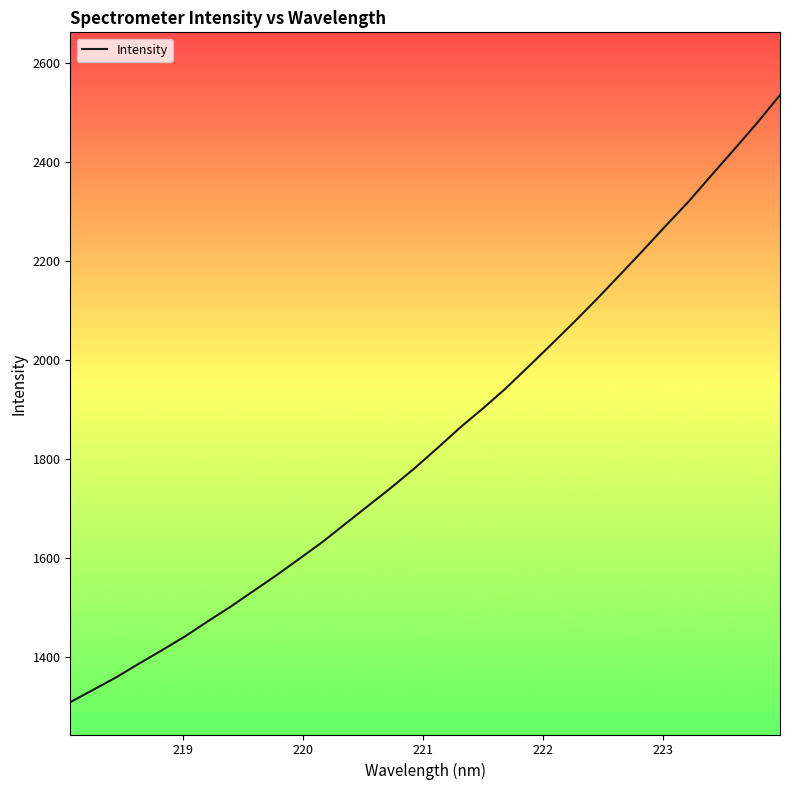

What is the minimum value shown in the chart?

1308.6